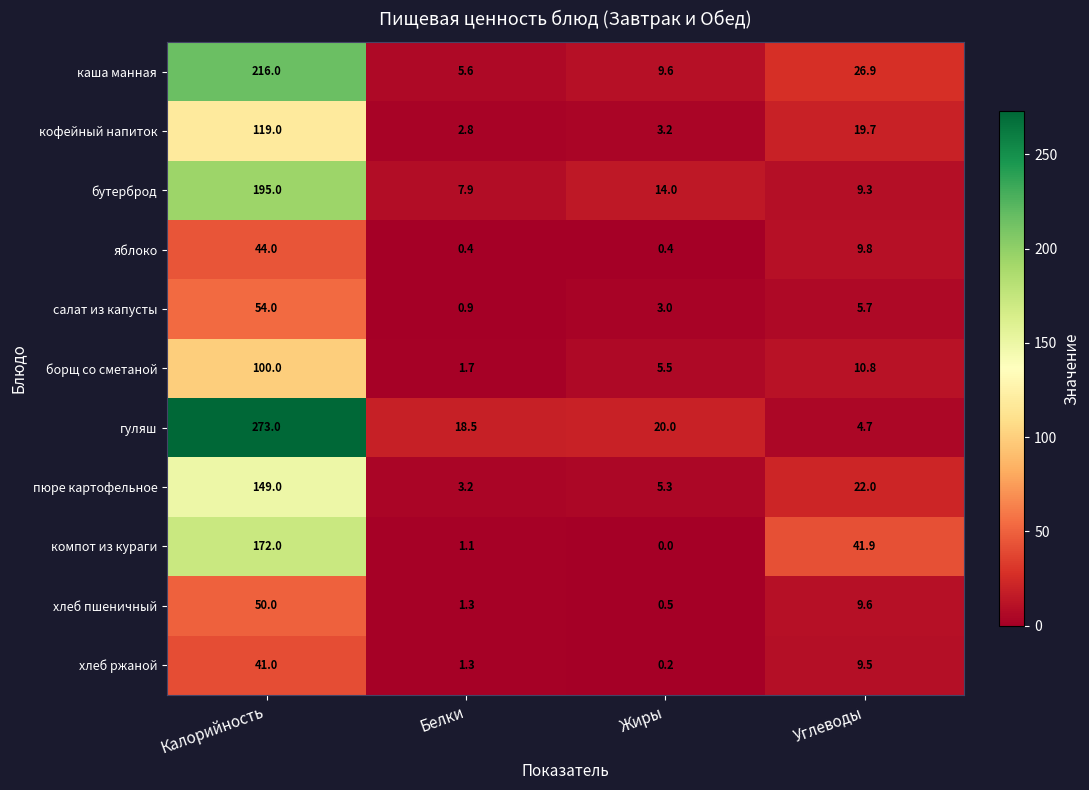

How many values in the салат из капусты series exceed 5?

2